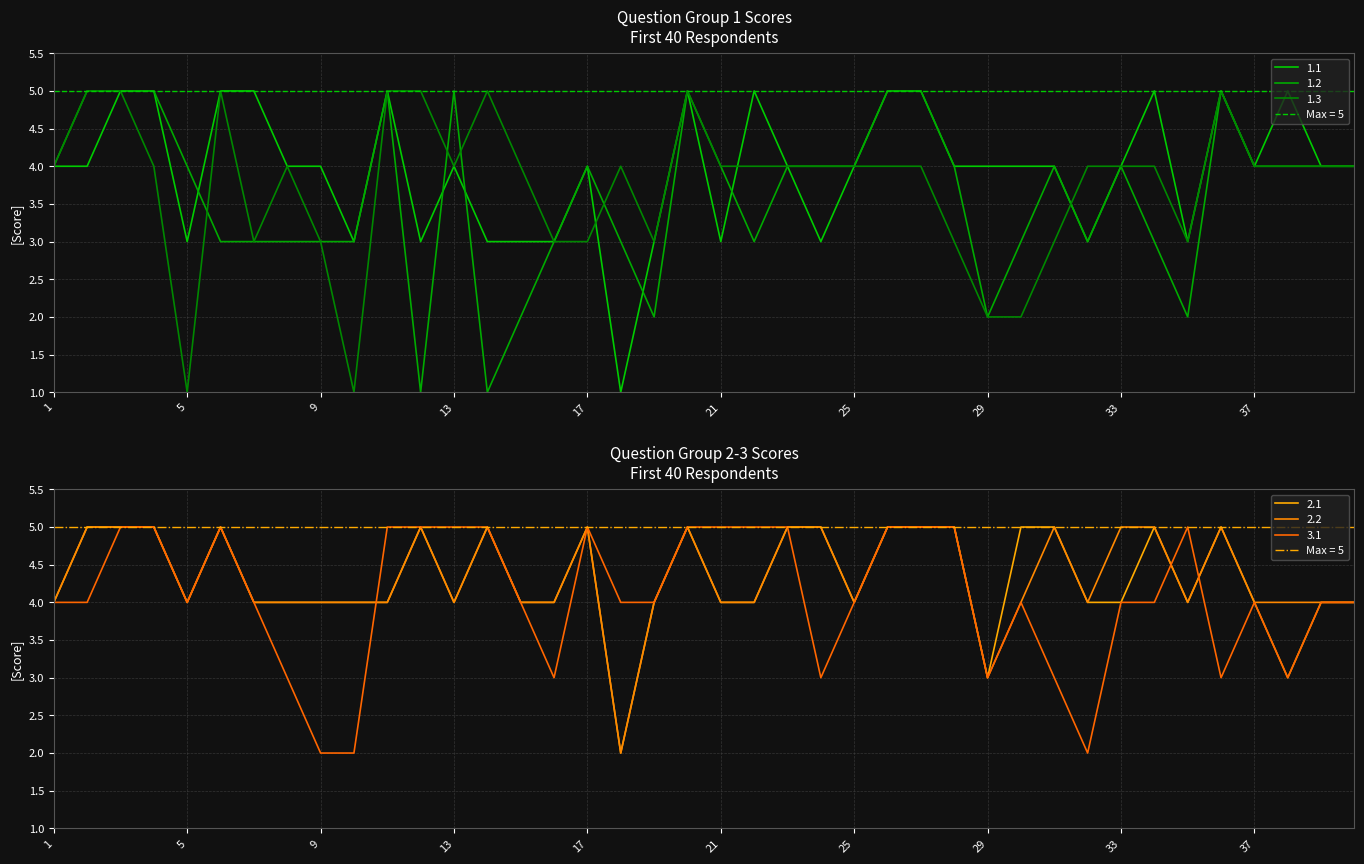

Rank the series by their maximum value, from highest to lowest.

1.1, 1.2, 1.3, 2.1, 2.2, 3.1